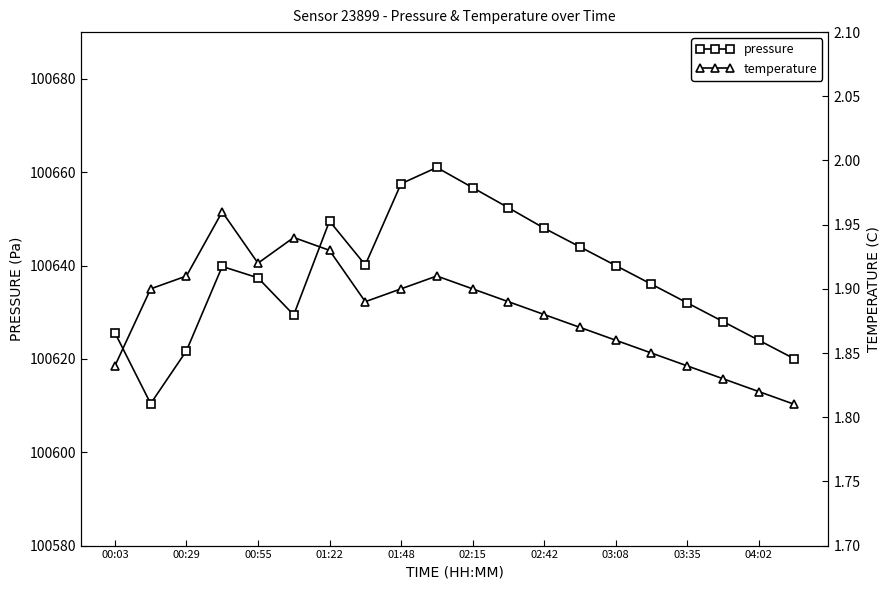

In pressure, how many points are higher than both neighbors (excluding endpoints)?

3